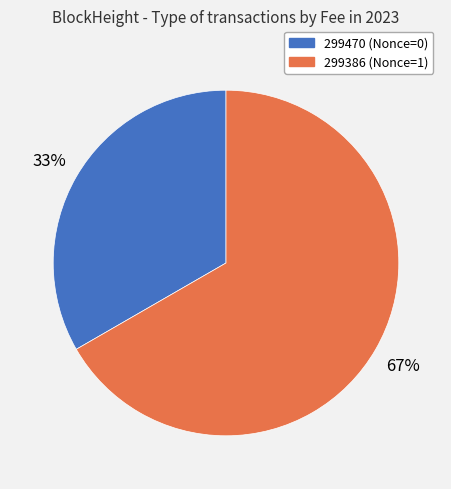

Rank the categories by value from highest to lowest.

299386, 299470